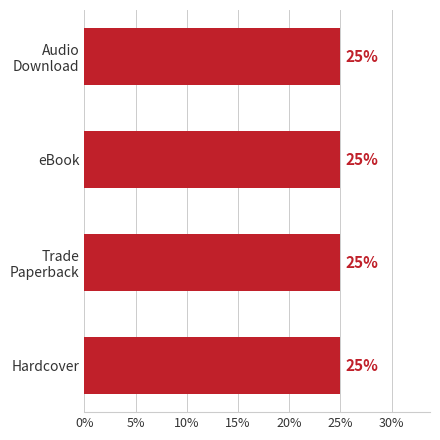

At which category does the chart reach its peak across all series?

Hardcover